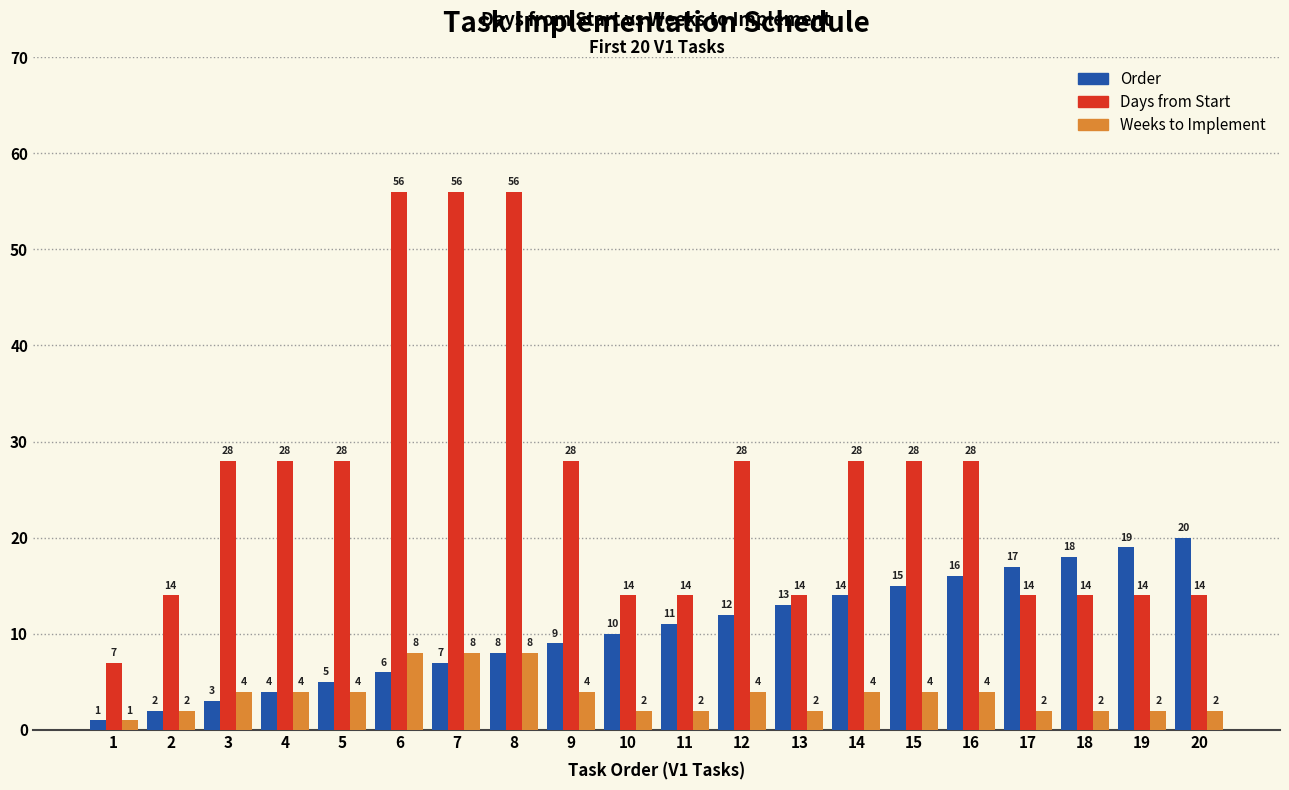

What is the minimum value for Days from Start?

7